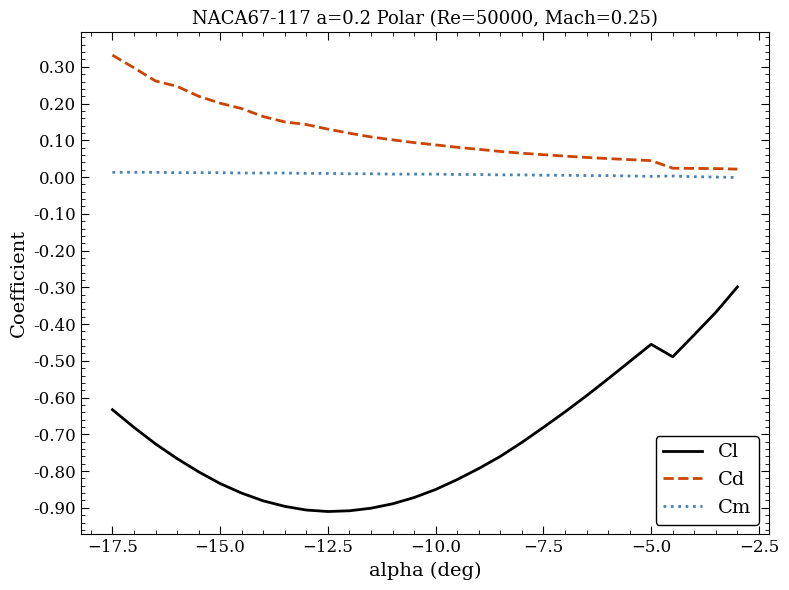

What is the difference between the maximum and minimum values in the Cl series?

0.6